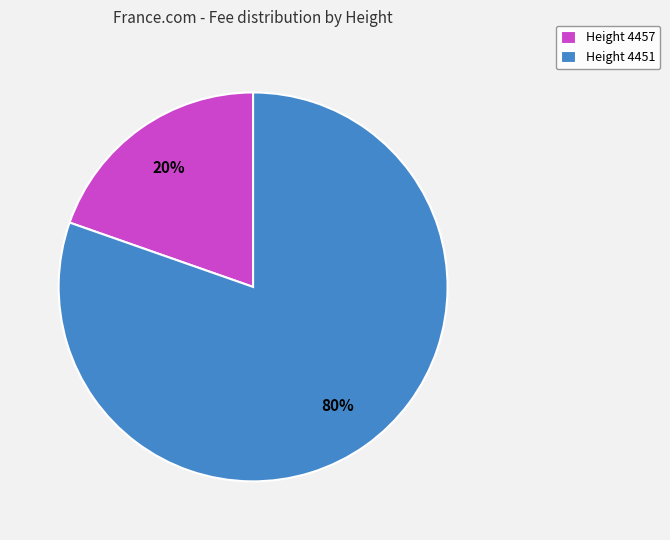

Which has a higher value, Height 4457 or Height 4451?

Height 4451